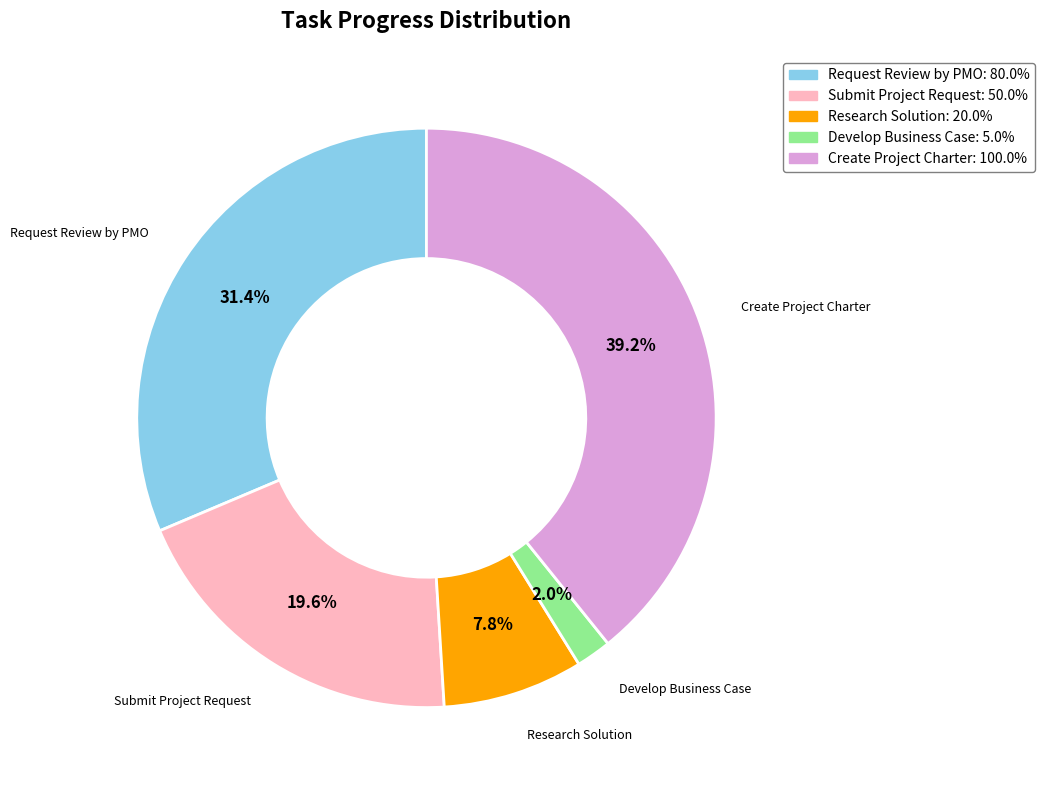

Does Request Review by PMO account for over 50% of the chart?

No